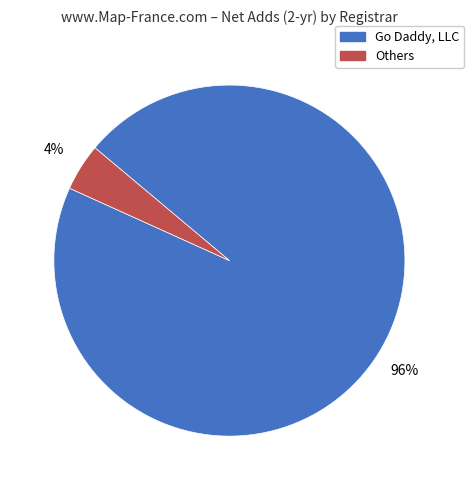

To the nearest percent, what is the average slice percentage?

50%